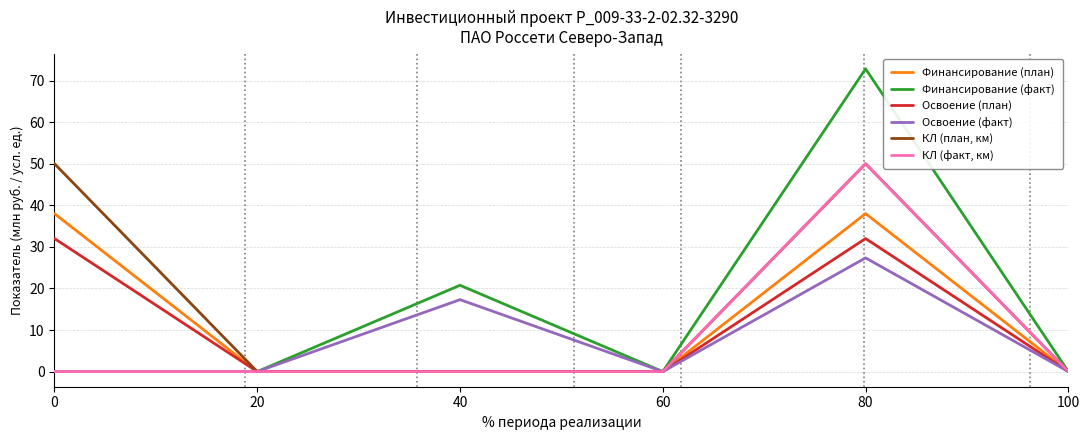

What is the maximum value for КЛ (факт, км)?

50.0